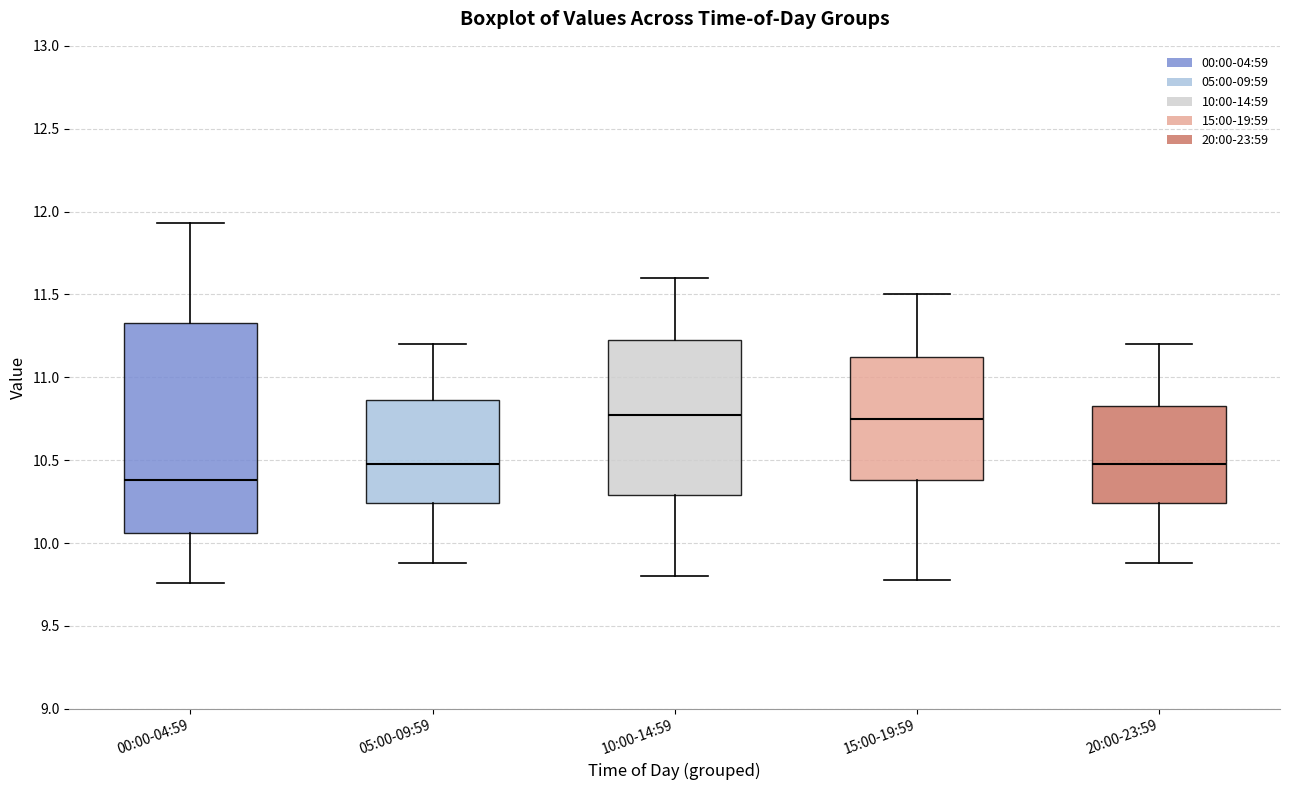

Where is the lower edge of the box for 20:00-23:59 on the y-axis? The values are not printed on the chart, so give them approximately, as read against the axis.

10.25